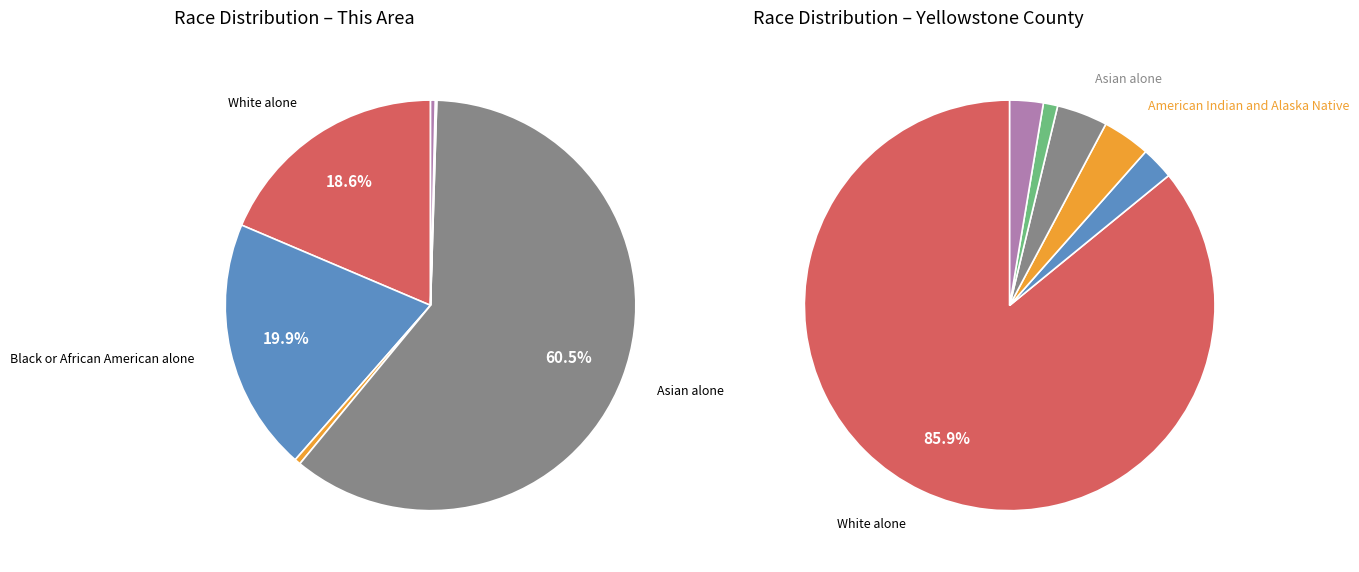

To the nearest percent, what is the difference between the largest and smallest slice percentages?

60%